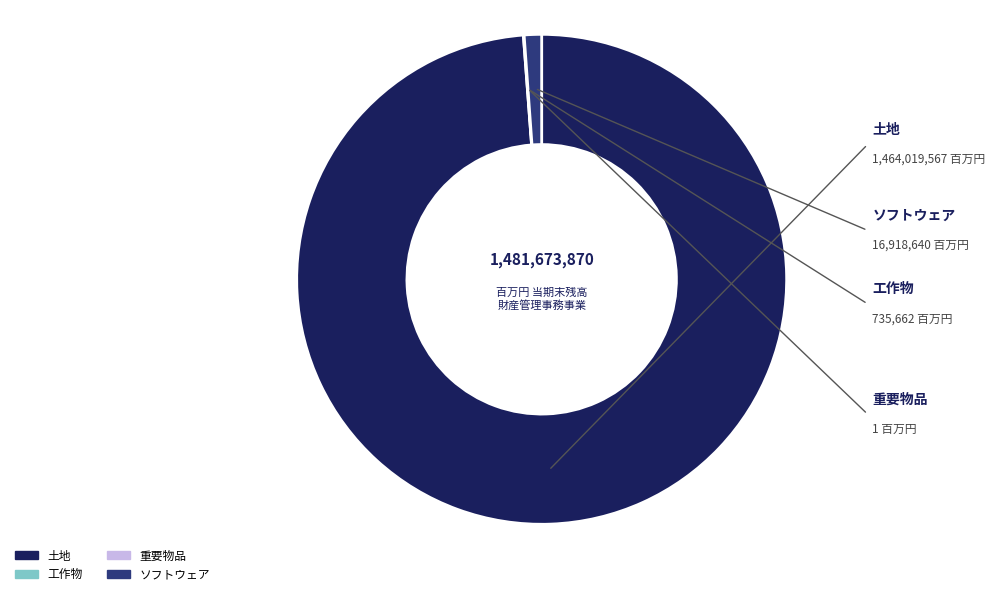

Is 土地 the majority of the pie?

Yes